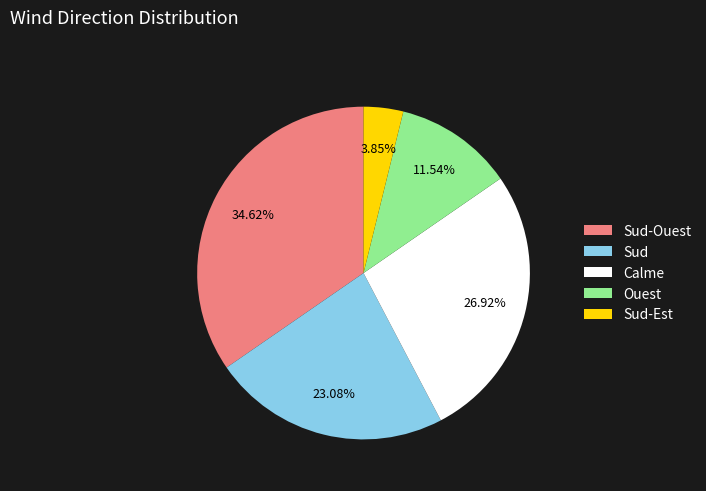

True or false: Sud-Ouest accounts for 35% of the total.

True